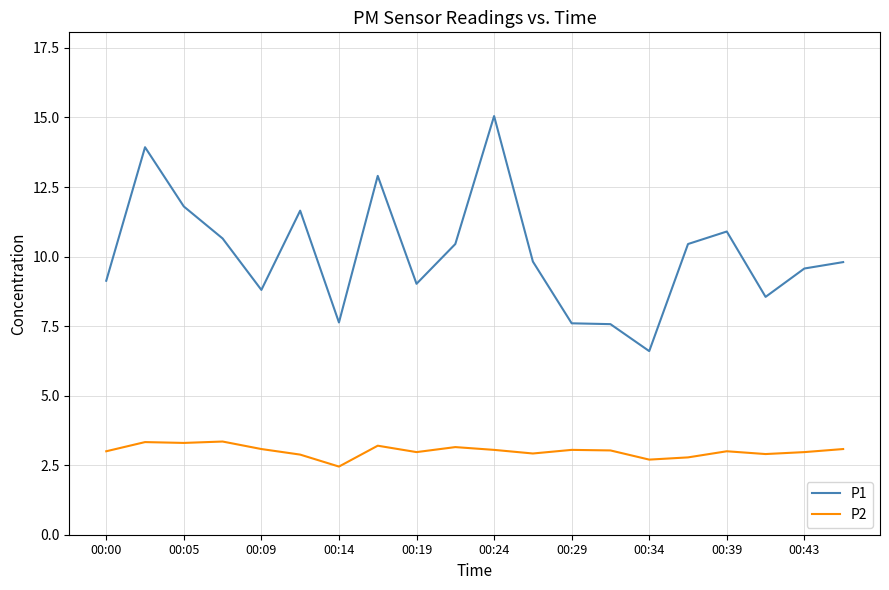

Rank the series by their average value, from highest to lowest.

P1, P2